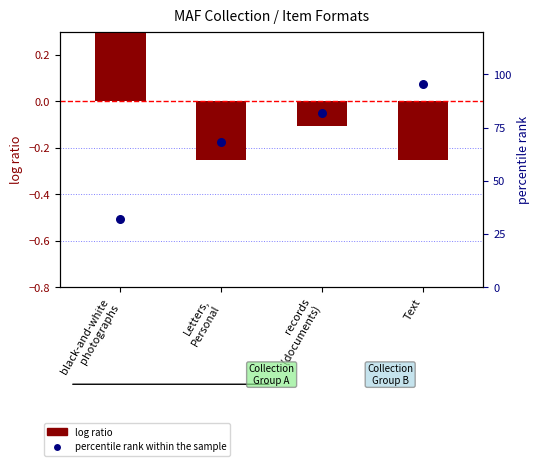

Which series contains the highest Y value?

percentile rank within the sample